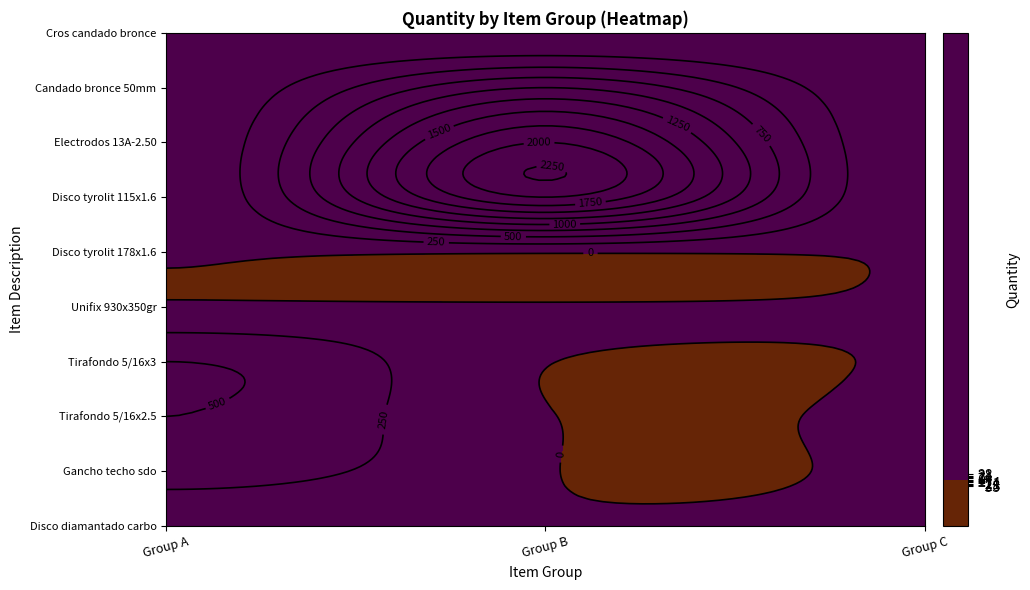

What is the difference between the highest and lowest values at 4?

20